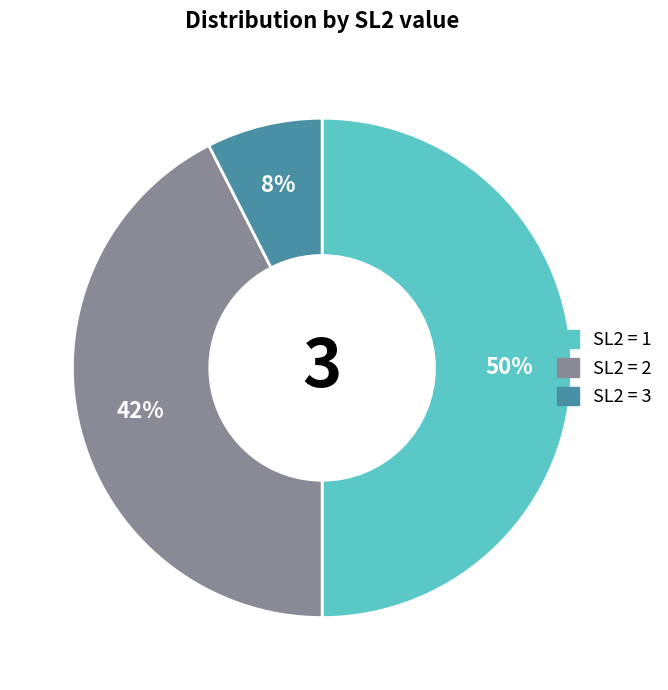

To the nearest percent, what is the difference between the largest and smallest slice percentages?

42%